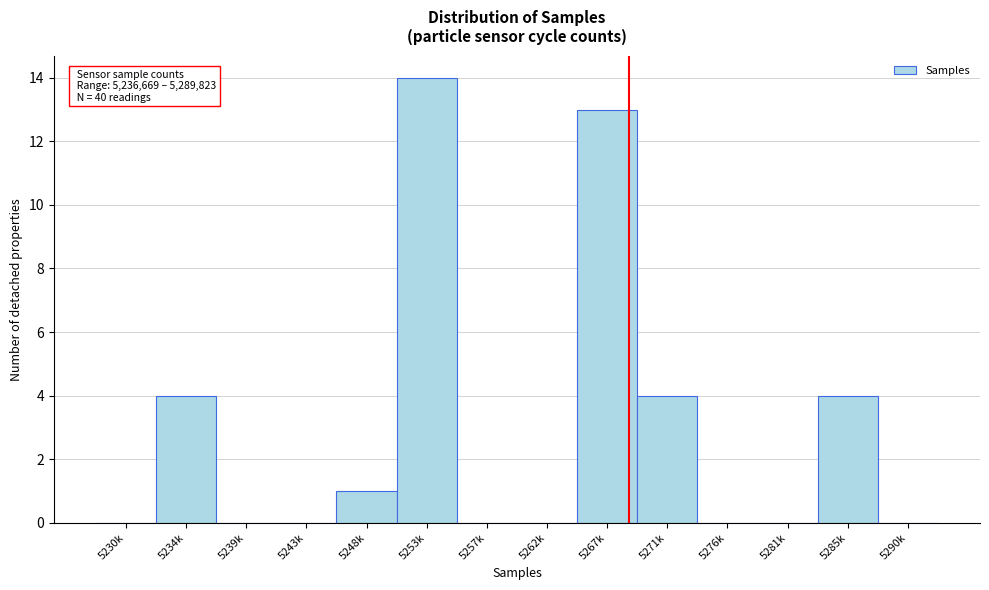

Reading left to right, list all the values displayed in this chart.

5230k=0	5234k=4	5239k=0	5243k=0	5248k=1	5253k=14	5257k=0	5262k=0	5267k=13	5271k=4	5276k=0	5281k=0	5285k=4	5290k=0